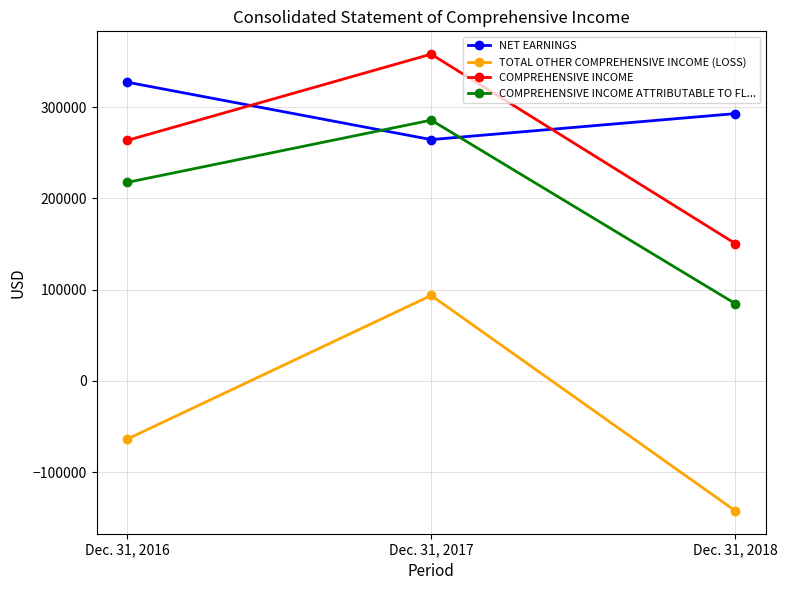

What value does the COMPREHENSIVE INCOME ATTRIBUTABLE TO FL... series have at Dec. 31, 2016, to the nearest 100?

217500